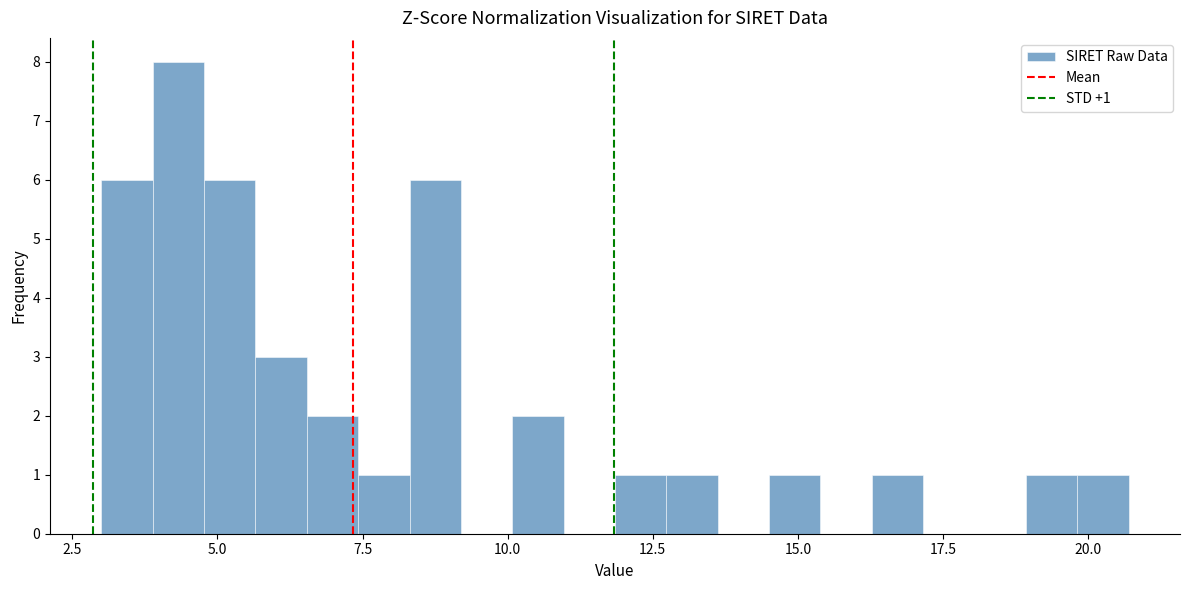

Read against the x-axis, roughly where is the centre of the tallest bar?

4.5